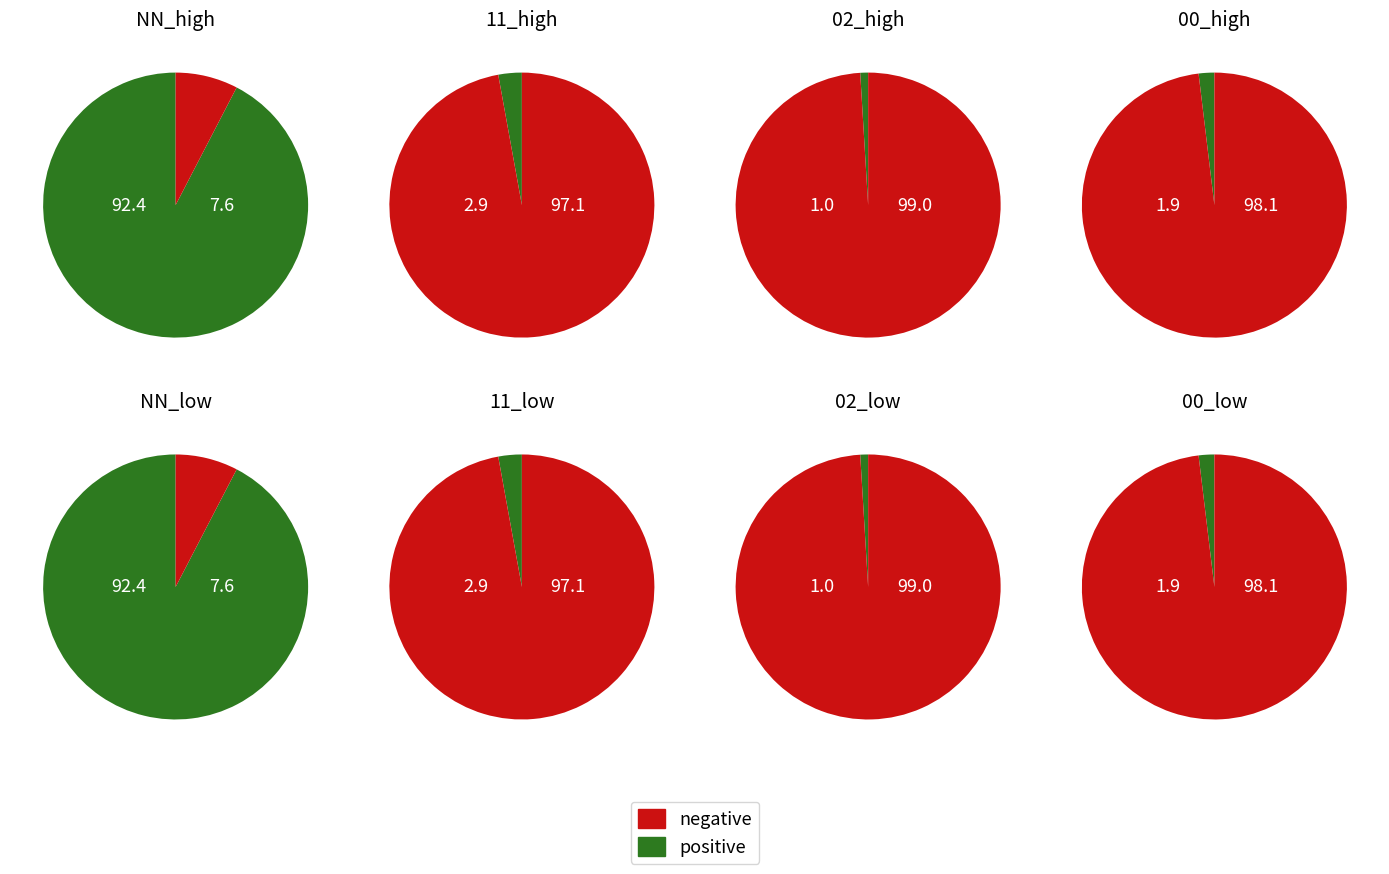

Is the sum of 02 and 00 greater than half?

No